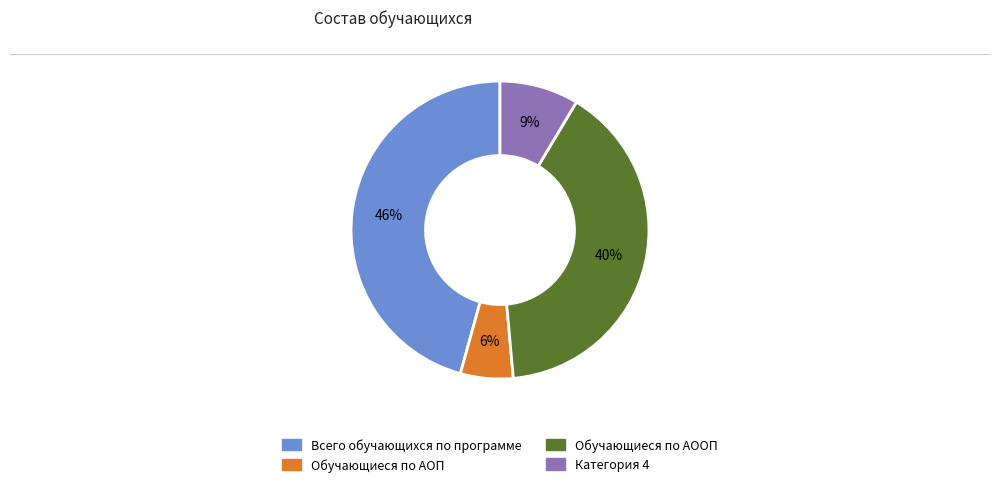

Is it true that Категория 4 is 9% of the pie?

True